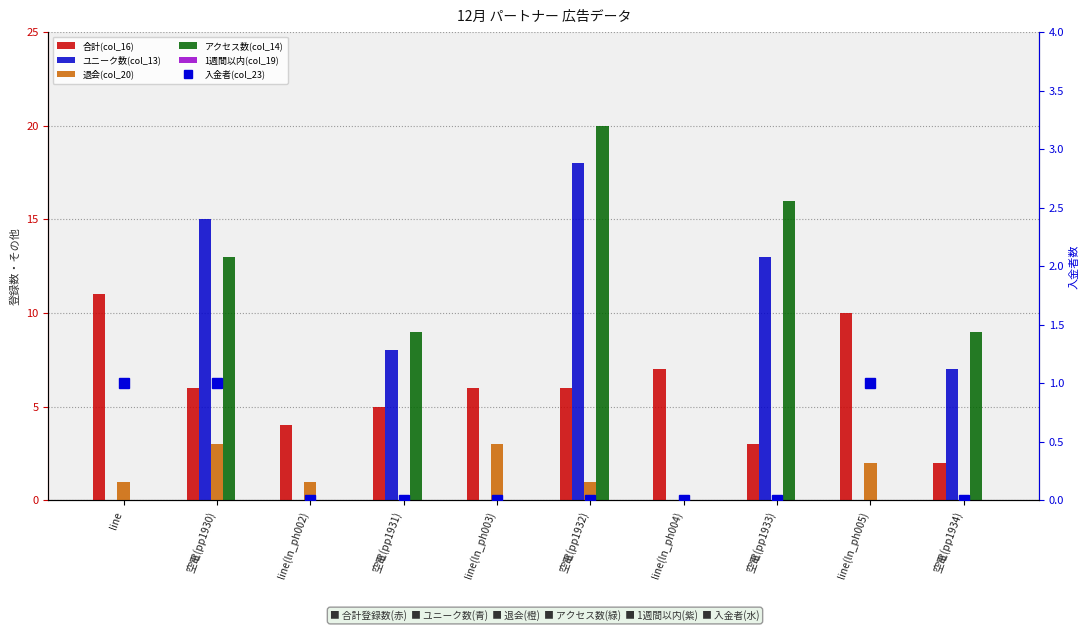

The 合計(col_16) series shows 2 at line(ln_ph003). True or false?

False